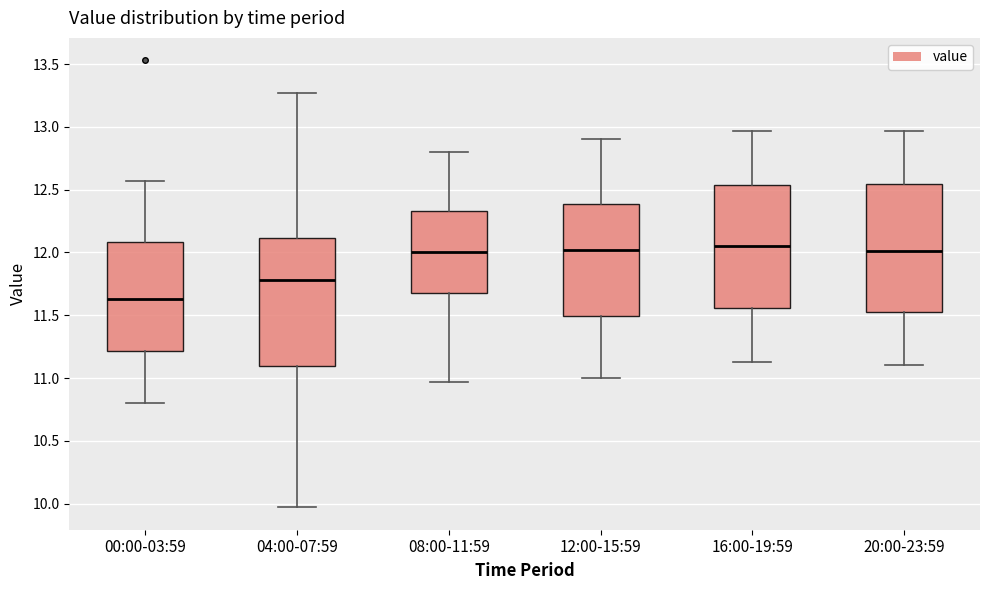

Reading left to right, read every box against the y-axis: the position of its median line, the range the box covers, and the ends of its whiskers. The values are not printed on the chart, so give them approximately, as read against the axis.

00:00-03:59: median 11.65, box 11.20 to 12.10, whiskers 10.80 to 12.55
04:00-07:59: median 11.80, box 11.10 to 12.10, whiskers 9.95 to 13.25
08:00-11:59: median 12.00, box 11.70 to 12.35, whiskers 10.95 to 12.80
12:00-15:59: median 12.00, box 11.50 to 12.40, whiskers 11.00 to 12.90
16:00-19:59: median 12.05, box 11.55 to 12.55, whiskers 11.15 to 12.95
20:00-23:59: median 12.00, box 11.55 to 12.55, whiskers 11.10 to 12.95